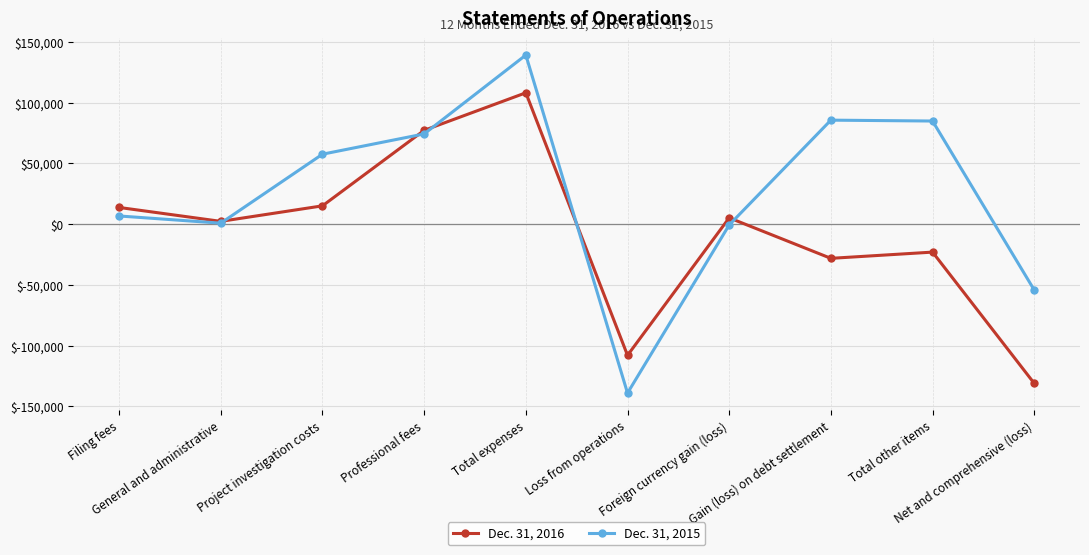

What is the sum of the Dec. 31, 2016 values at Gain (loss) on debt settlement and Filing fees?

-14536